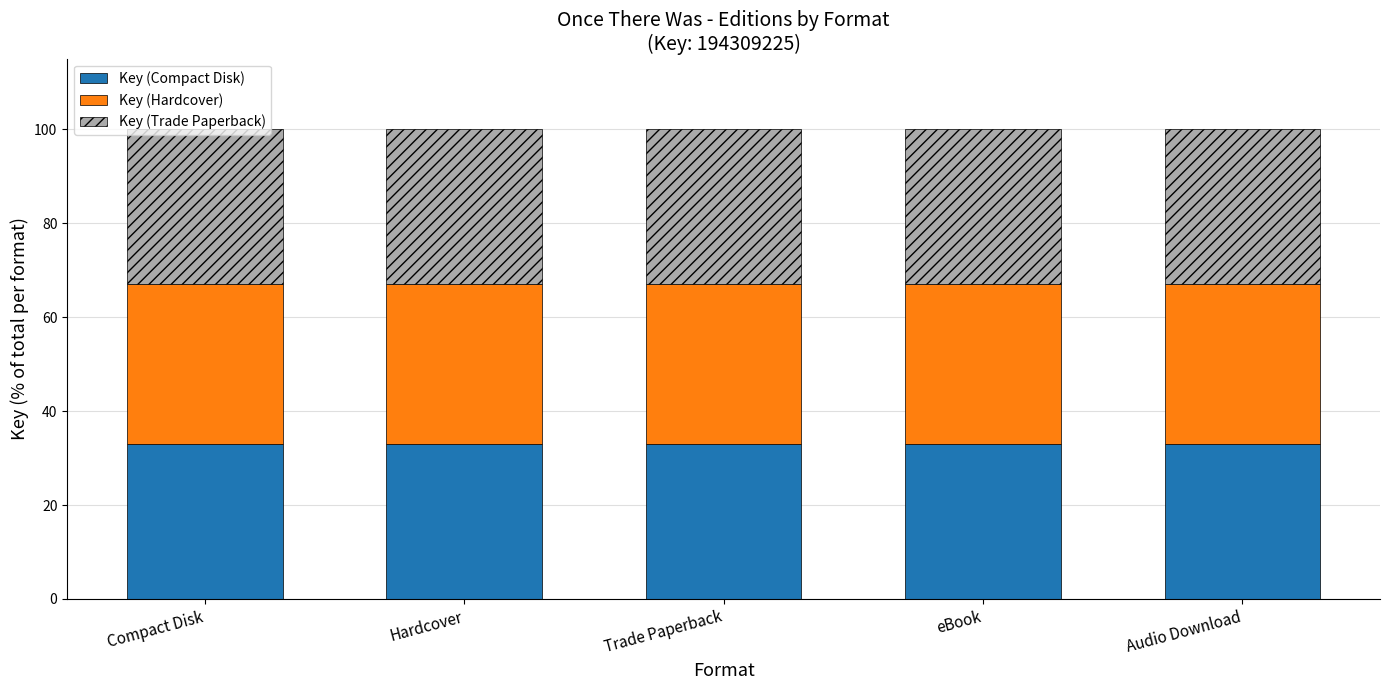

What is the approximate value of Key (Compact Disk) at Trade Paperback?

33